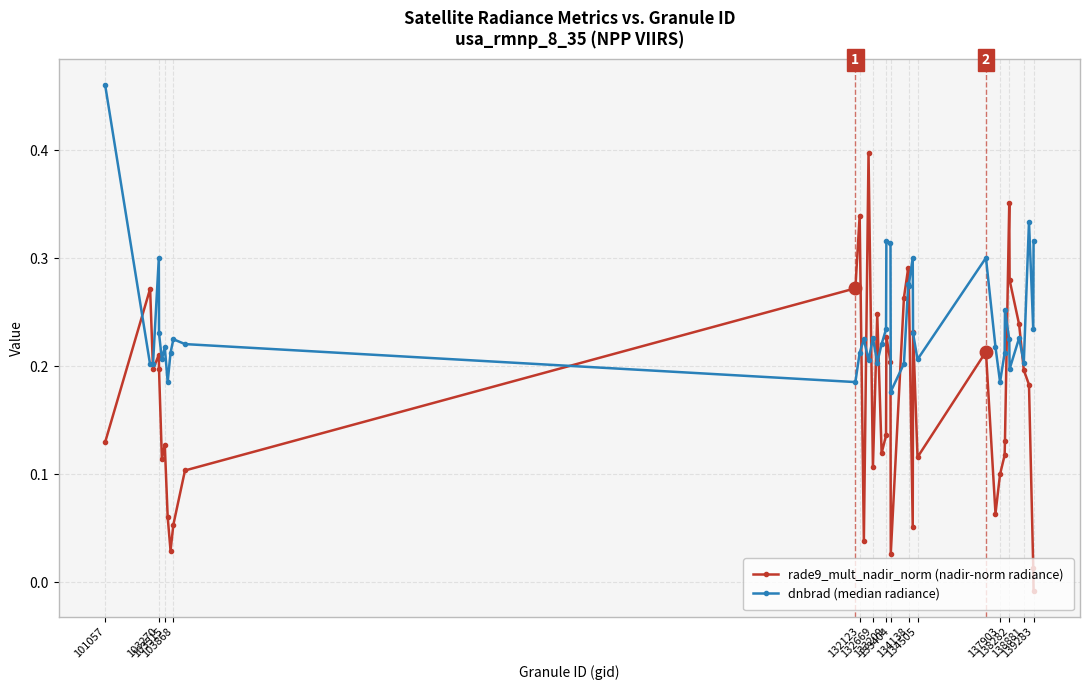

Does the chart have visible grid lines?

Yes